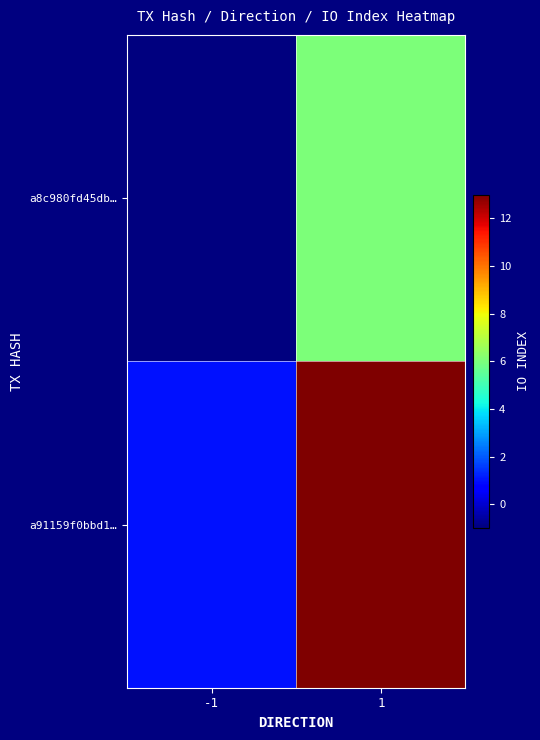

Rank the series by their maximum value, from highest to lowest.

a91159f0bbd1…, a8c980fd45db…